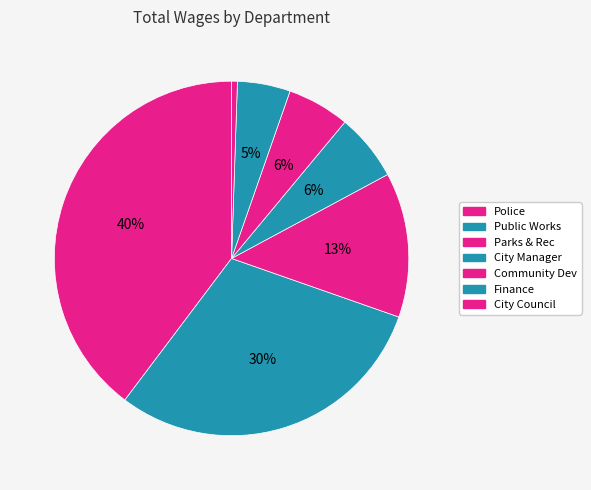

Rank the categories by value from highest to lowest.

Police, Public Works, Parks & Rec, City Manager, Community Dev, Finance, City Council